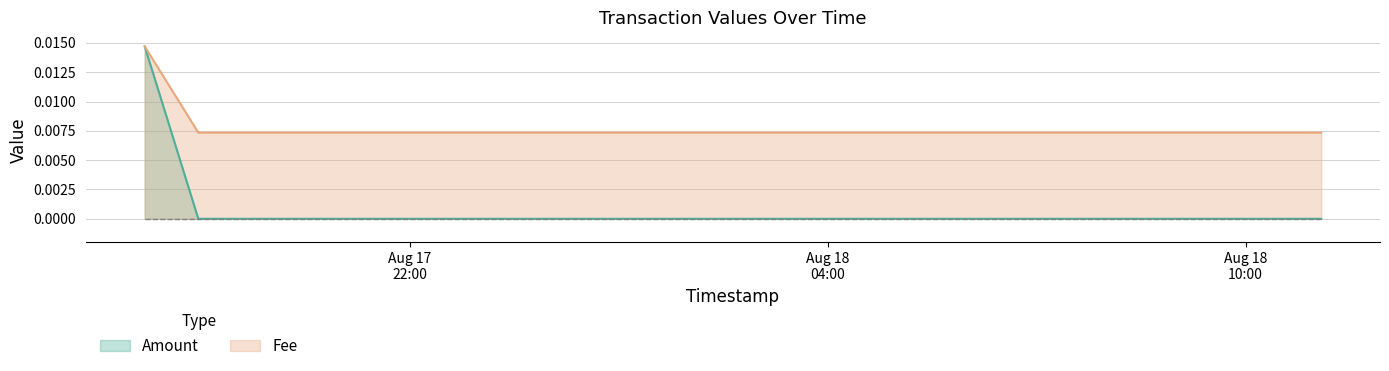

Is it true that Fee equals 0.0 at 2021-08-17 18:11:57?

False